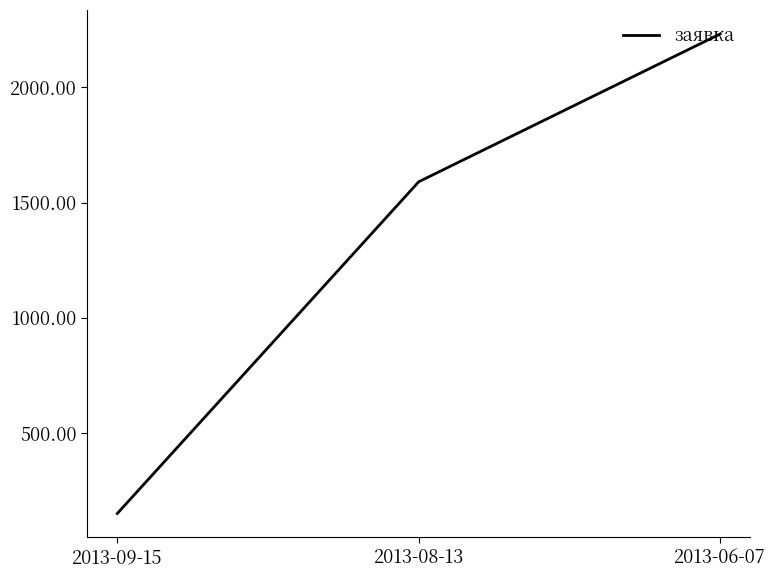

Reading right to left, transcribe all the data shown in this chart.

2013-06-07=2231	2013-08-13=1590	2013-09-15=151